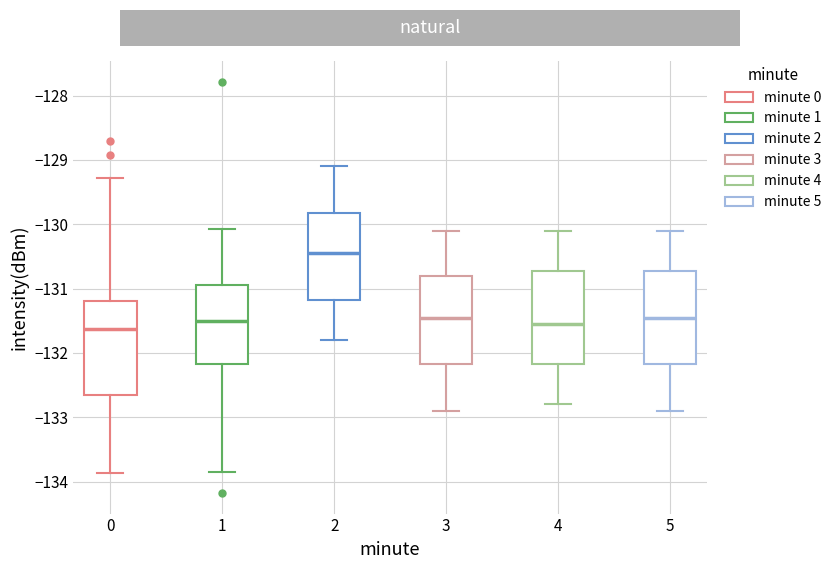

Reading left to right, read every box against the y-axis: the position of its median line, the range the box covers, and the ends of its whiskers. The values are not printed on the chart, so give them approximately, as read against the axis.

0: median -131.6, box -132.7 to -131.2, whiskers -133.9 to -129.3
1: median -131.5, box -132.2 to -130.9, whiskers -133.8 to -130.1
2: median -130.4, box -131.2 to -129.8, whiskers -131.8 to -129.1
3: median -131.4, box -132.2 to -130.8, whiskers -132.9 to -130.1
4: median -131.5, box -132.2 to -130.7, whiskers -132.8 to -130.1
5: median -131.4, box -132.2 to -130.7, whiskers -132.9 to -130.1